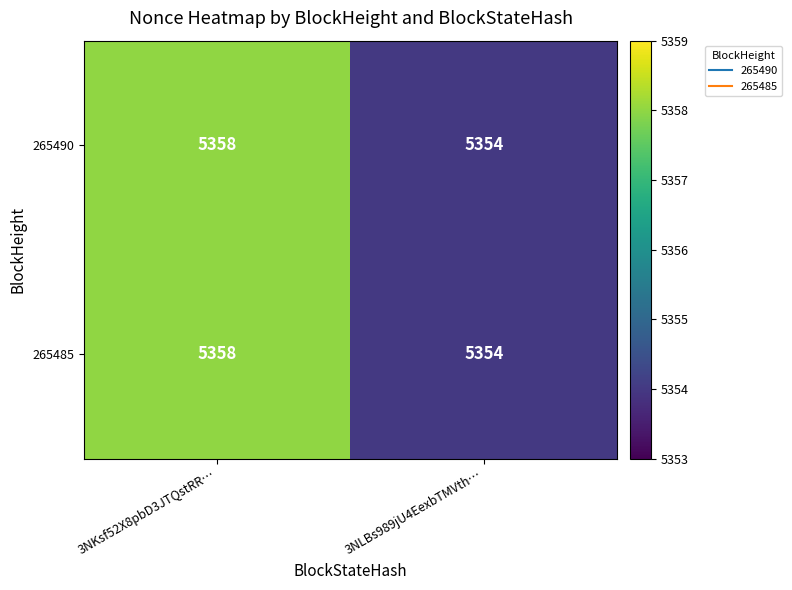

True or false: 265485 has a value of 7224 at 3NKsf52X8pbD3JTQstRR….

False